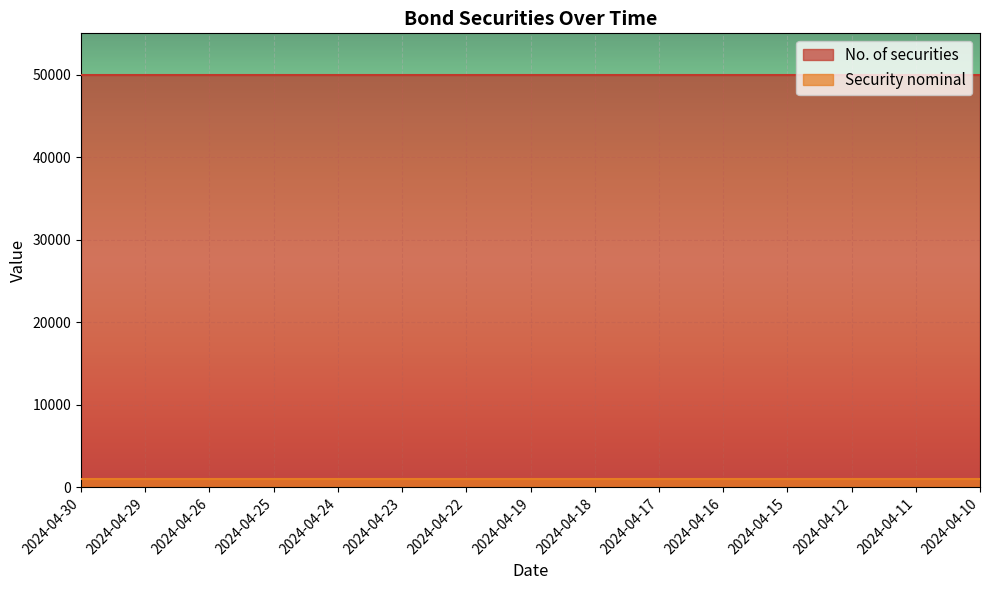

True or false: No. of securities and Security nominal cross at least once.

False